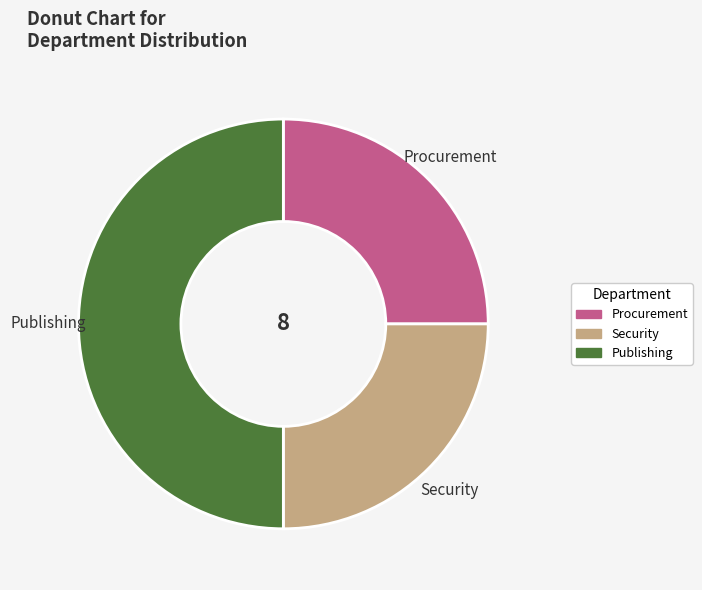

Is the sum of Publishing and Security greater than half?

Yes